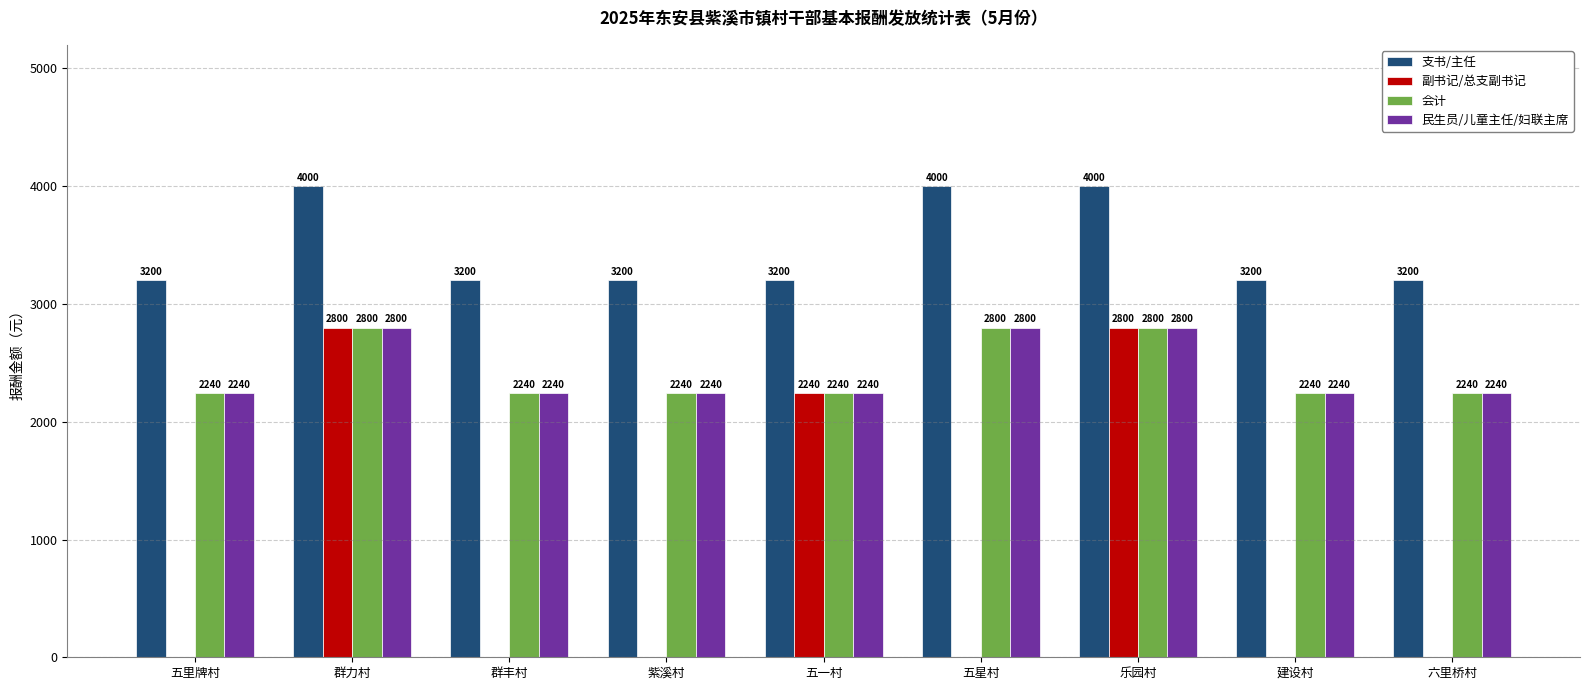

How many data points in 支书/主任 are above 3200?

3